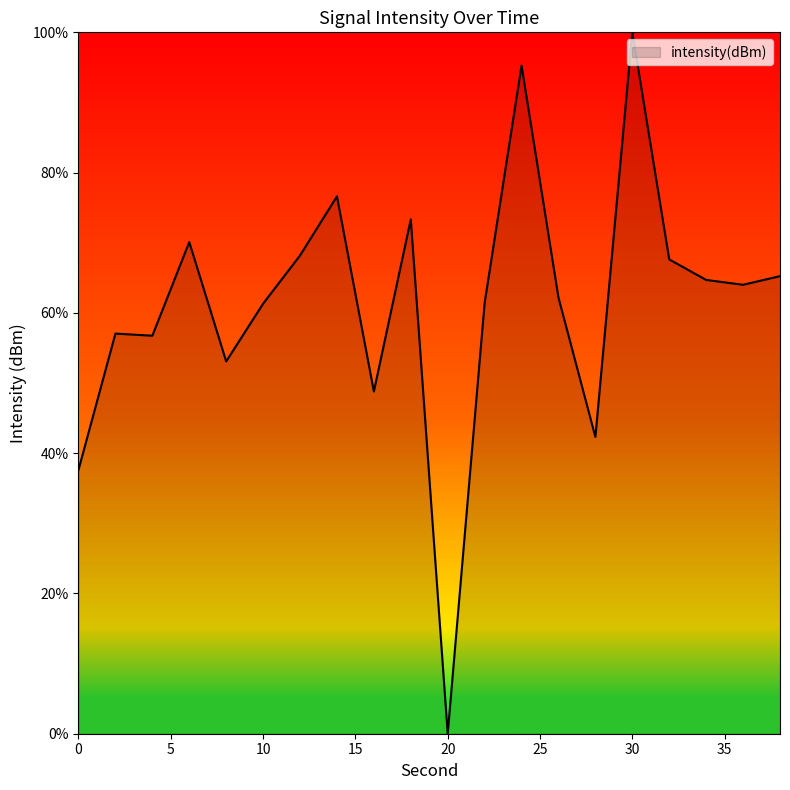

What is the greatest value displayed?

100.0